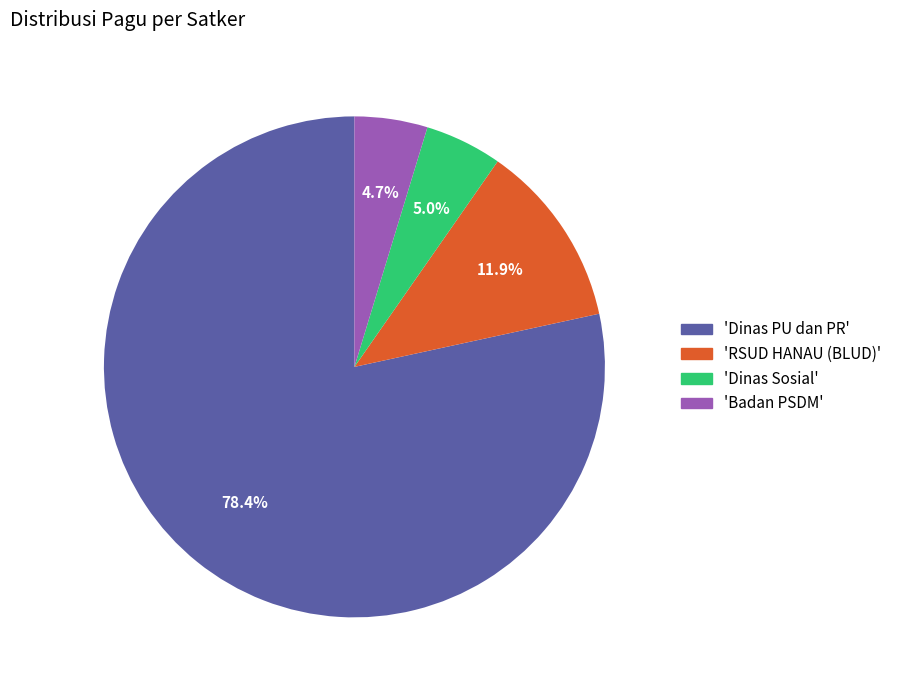

Is there any slice that represents more than half of the pie?

Yes